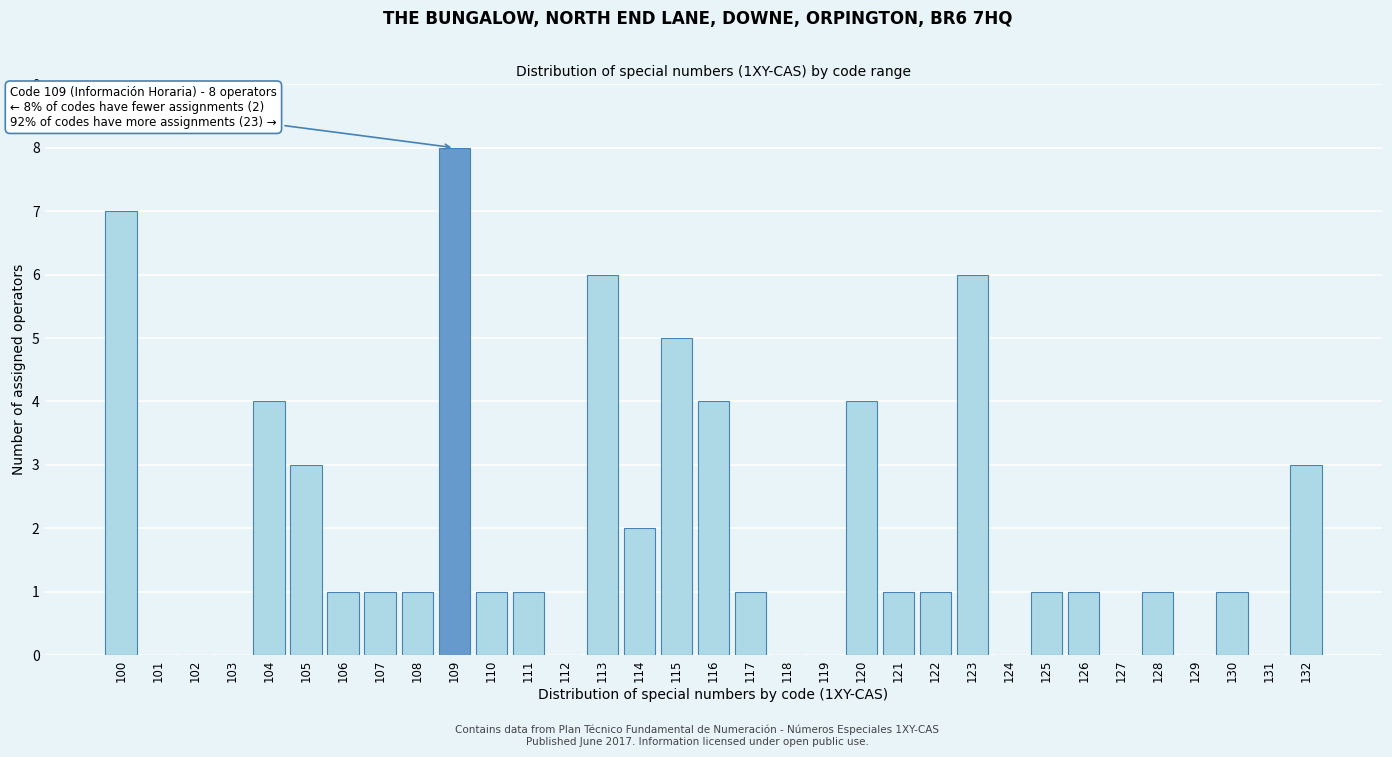

At which category does the chart reach its peak across all series?

109